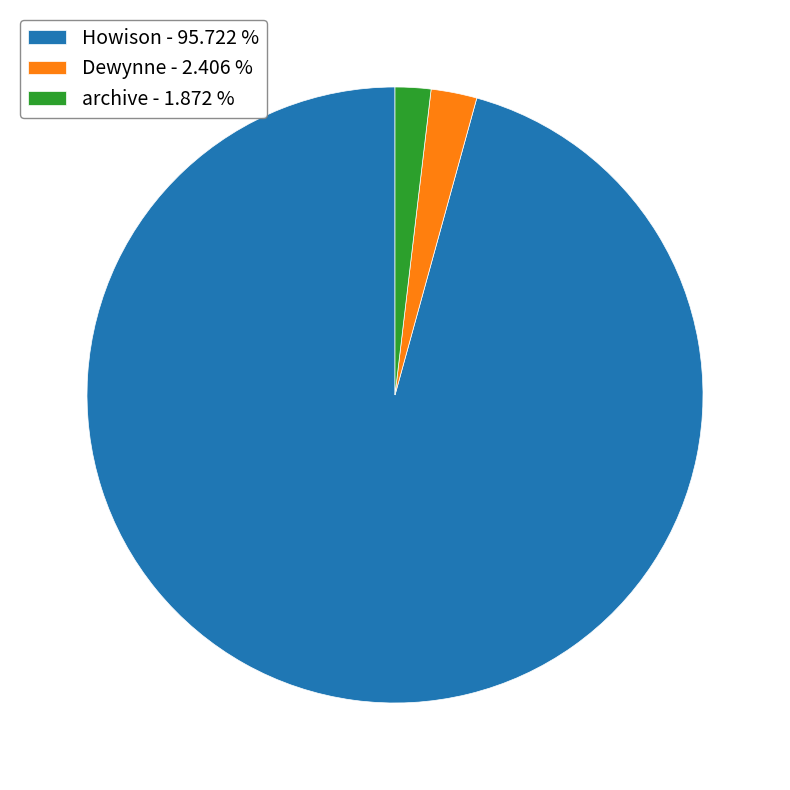

Rank the categories by value from highest to lowest.

Howison, Dewynne, archive